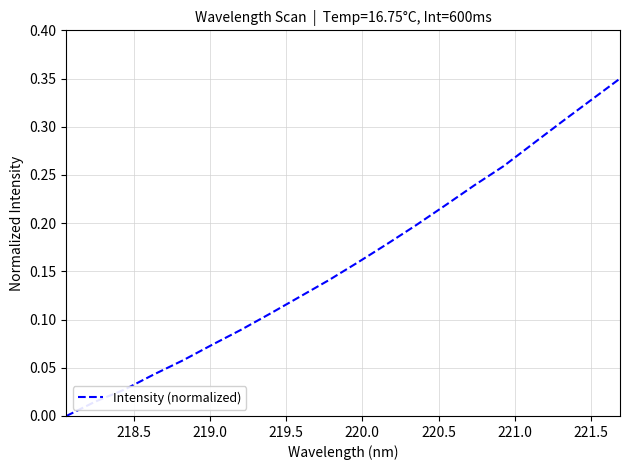

Is this an area chart (filled region under the line)?

No